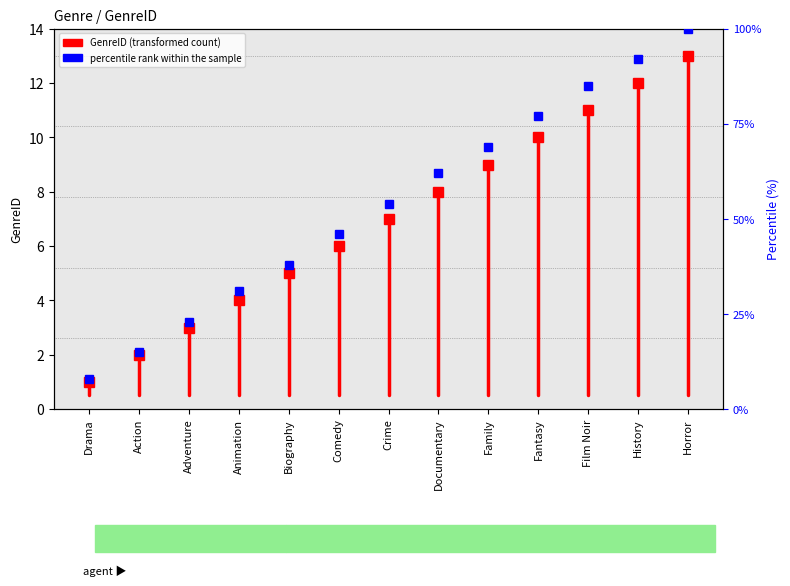

What is the ratio of the value at Film Noir to the value at Action?

5.7